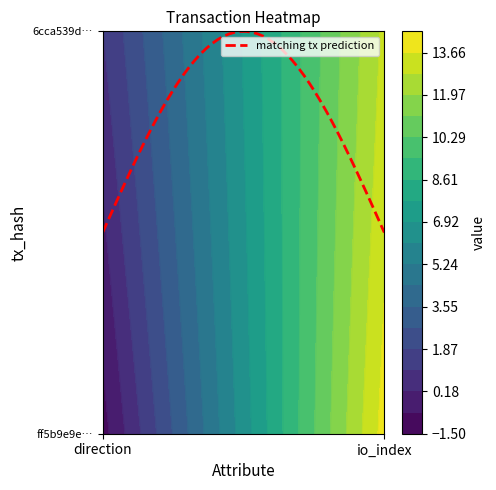

Reading left to right, extract all data points from this chart.

ff5b9e9e6d28892f41ff5fcec02a9a7d4b78076: -1	14
6cca539d954ecaaedac56231b0e4c4a59c22d9f: 1	13